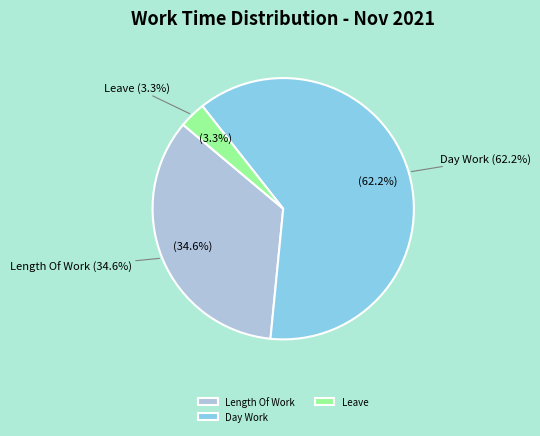

Which slice represents more than half of the pie?

Day Work